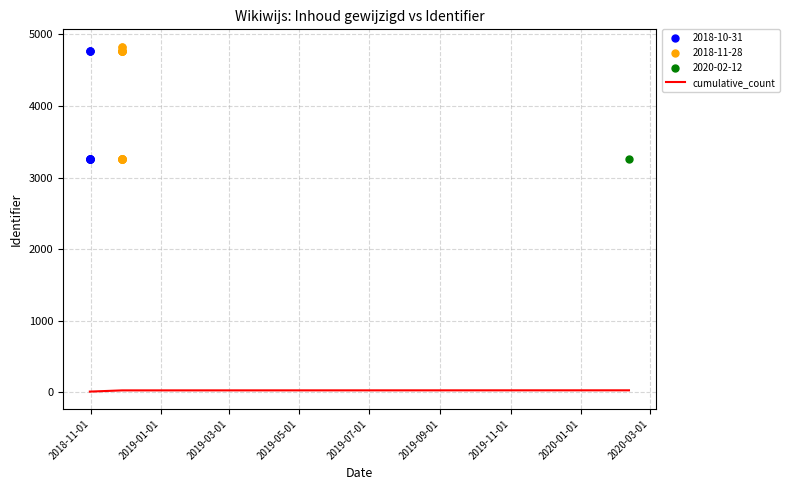

Is this an area chart (filled region under the line)?

No